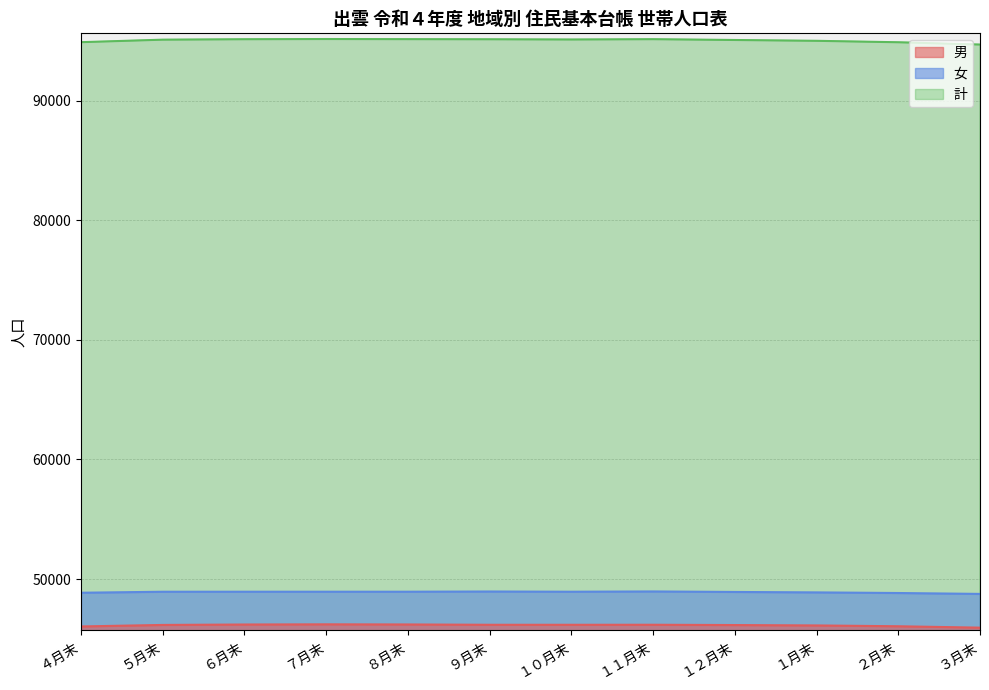

What is the value of the 計 point at the 5th from the left?

95145